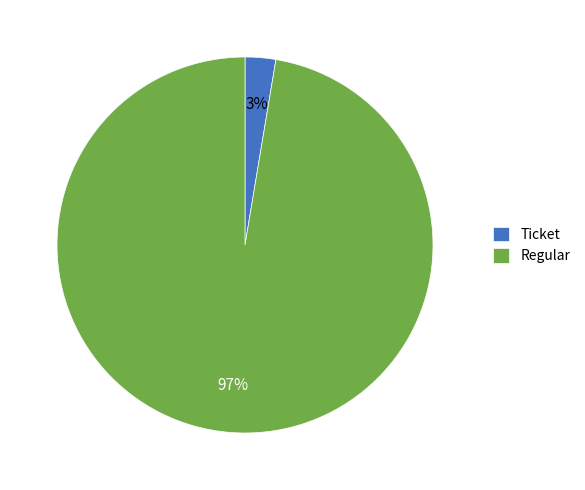

To the nearest percent, what is the combined percentage of Ticket and Regular?

100%